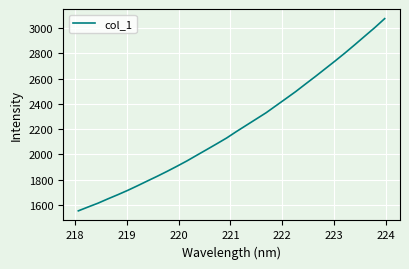

Reading left to right, what are all the values shown in this chart?

1552.2	1583.2	1613.3	1647.6	1680.4	1714.7	1751.6	1789.5	1827.0	1866.0	1906.6	1948.5	1993.6	2038.3	2083.4	2129.3	2180.9	2230.4	2279.9	2329.5	2385.4	2441.2	2497.4	2557.9	2617.5	2679.0	2740.5	2803.8	2869.6	2936.8	3003.5	3074.6